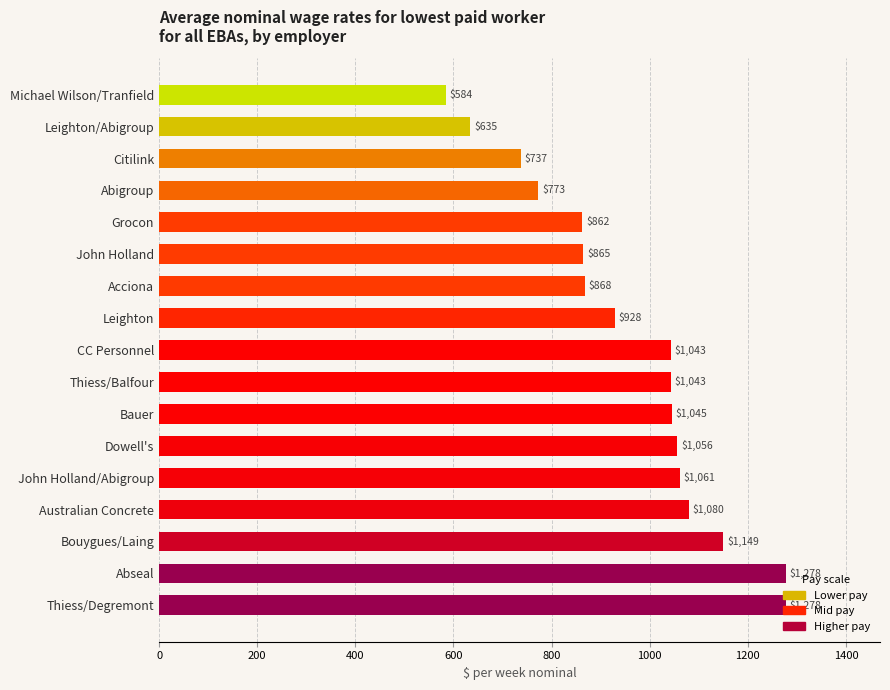

How many values are below 1042?

8